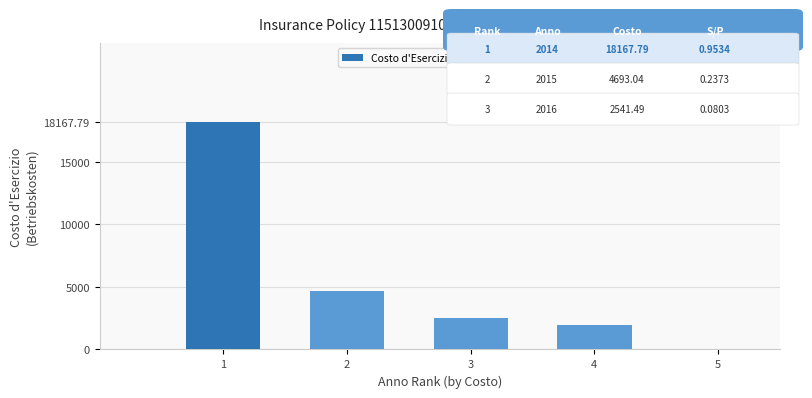

Where does the data first go above 2541?

1